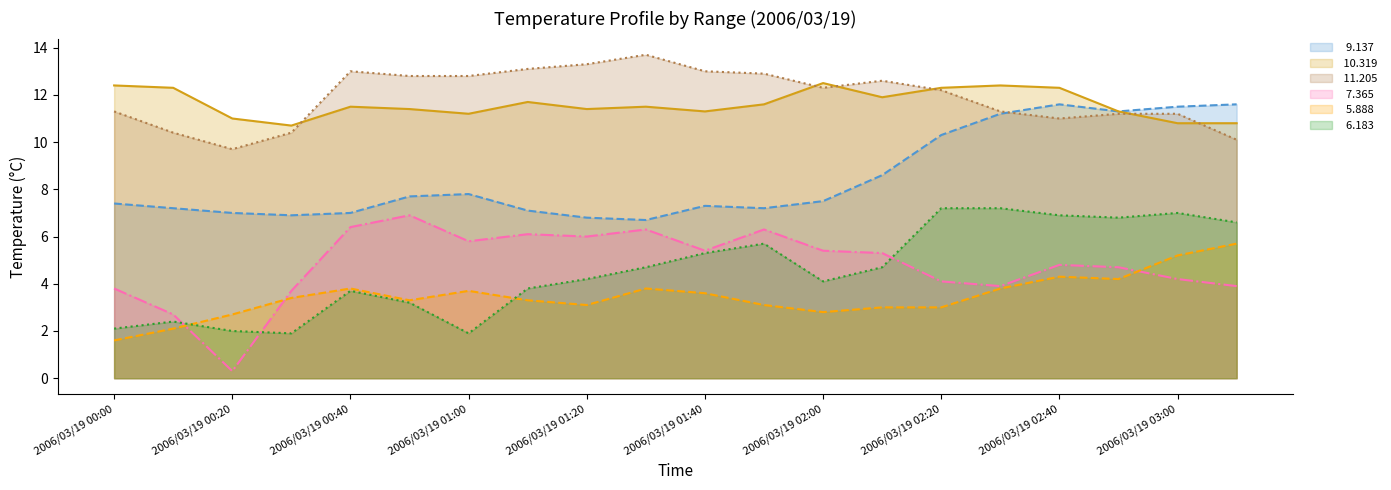

After their last crossing, which series has the higher values:   7.365 or   5.888?

  5.888